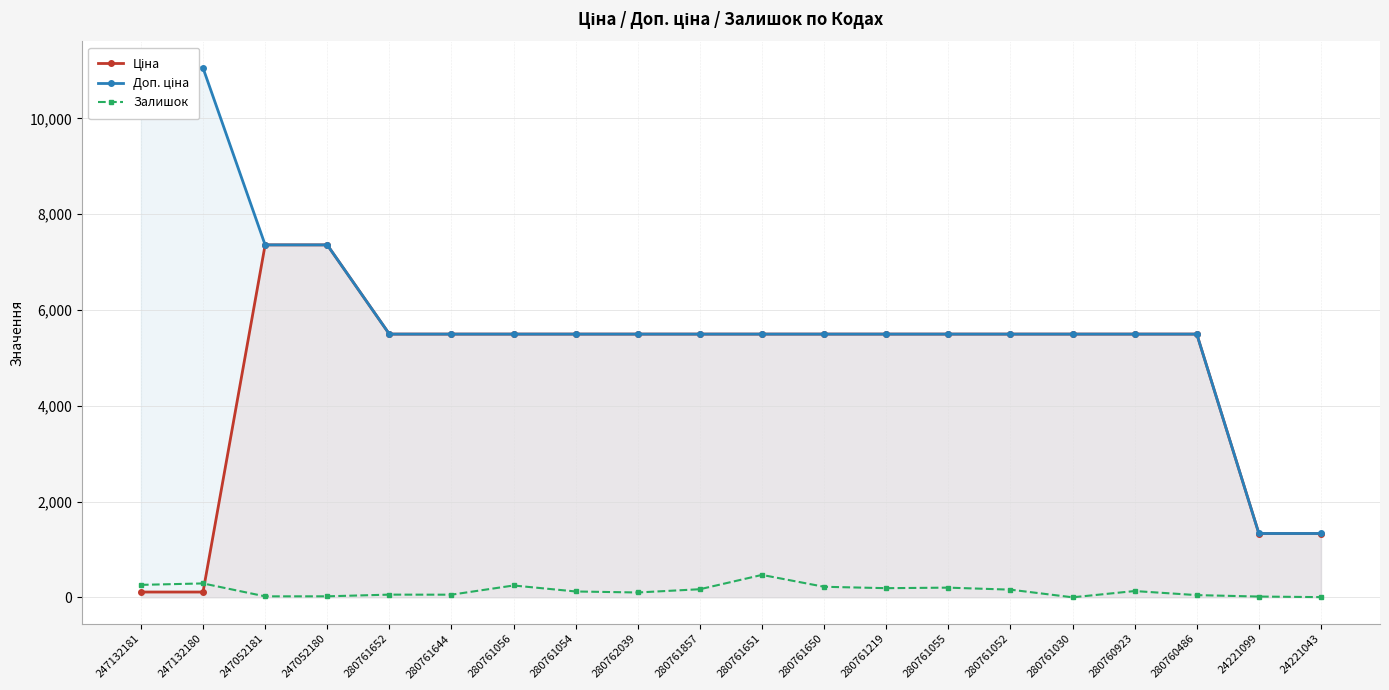

True or false: Залишок has more than 0 points higher than both neighbors.

True